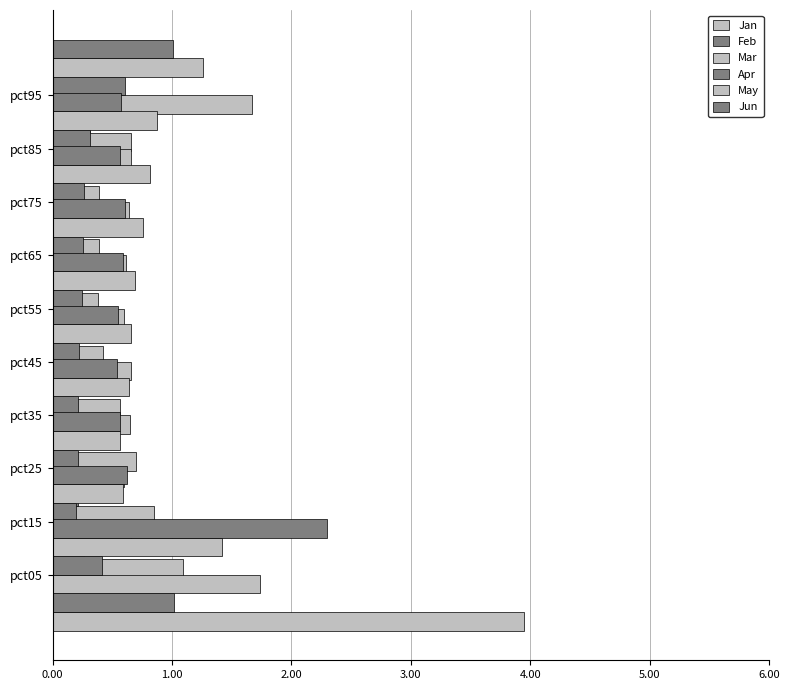

What is the difference between the maximum and minimum values in the Apr series?

0.4